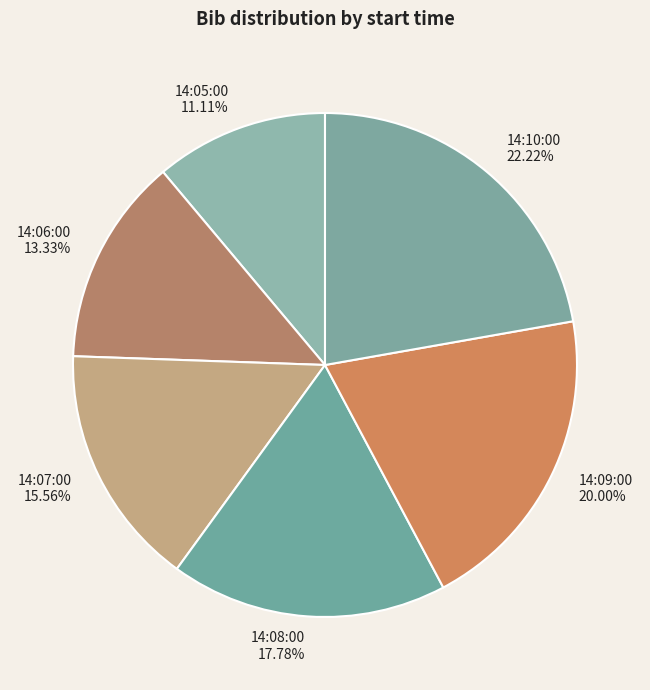

What portion of the pie excludes 14:05:00?

88.9%